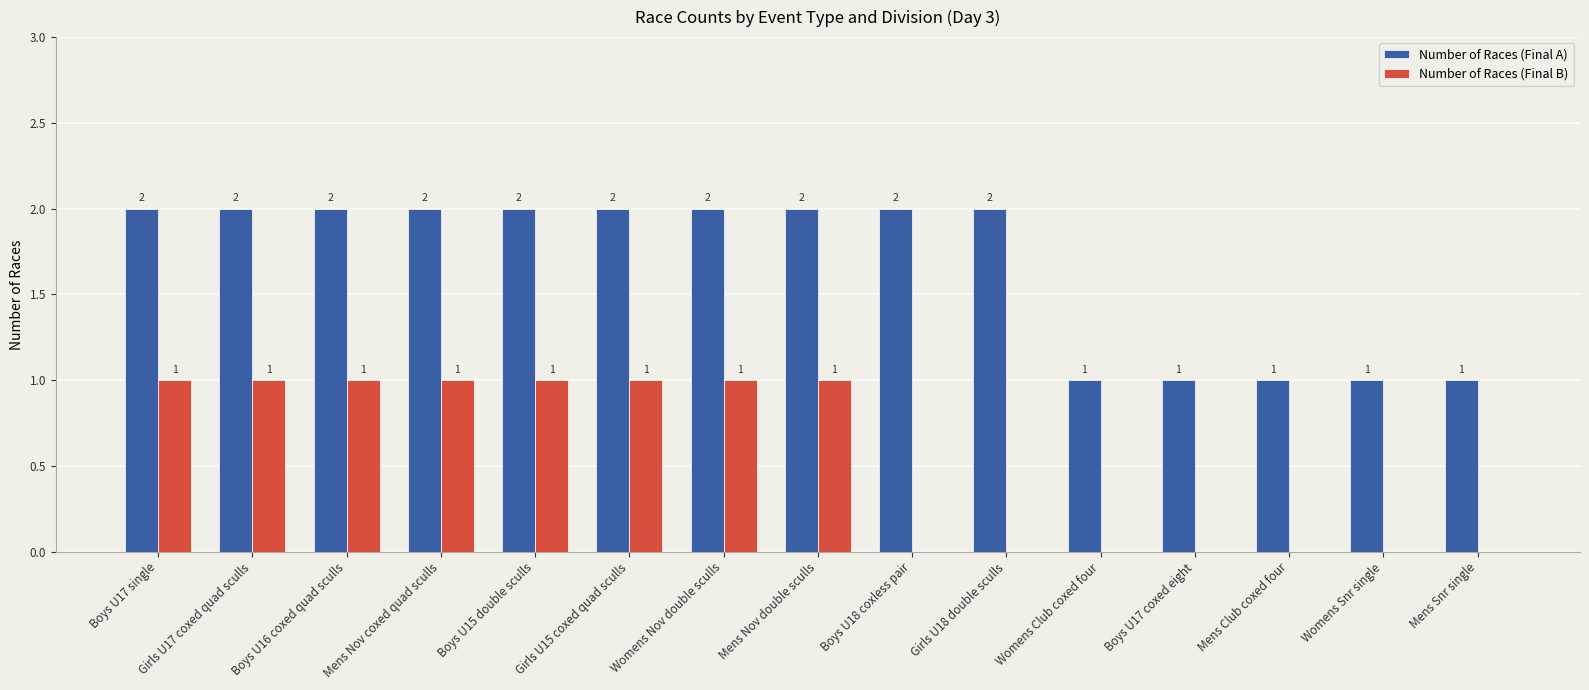

The Number of Races (Final A) series shows 2 at Womens Snr single. True or false?

False